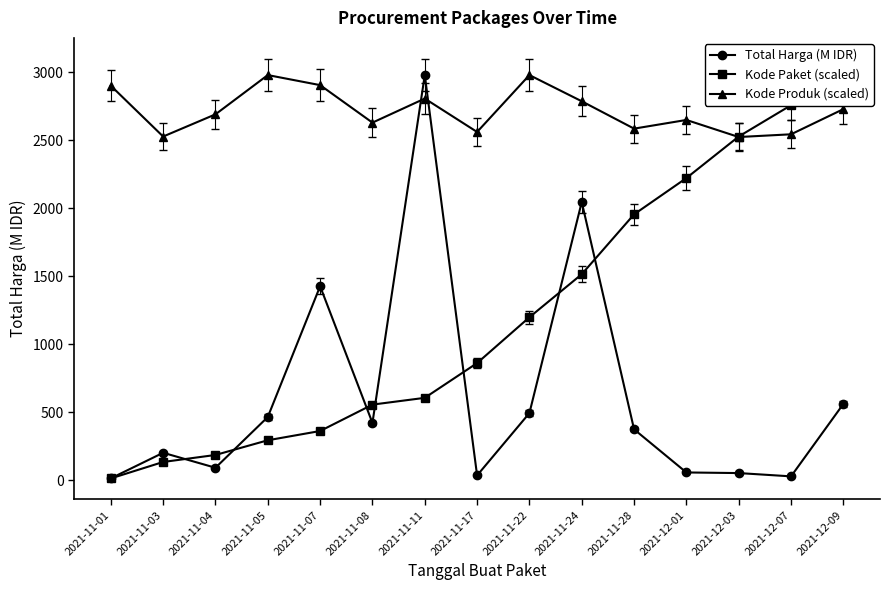

What is the average value of the Kode Paket (scaled) series?

1210.4